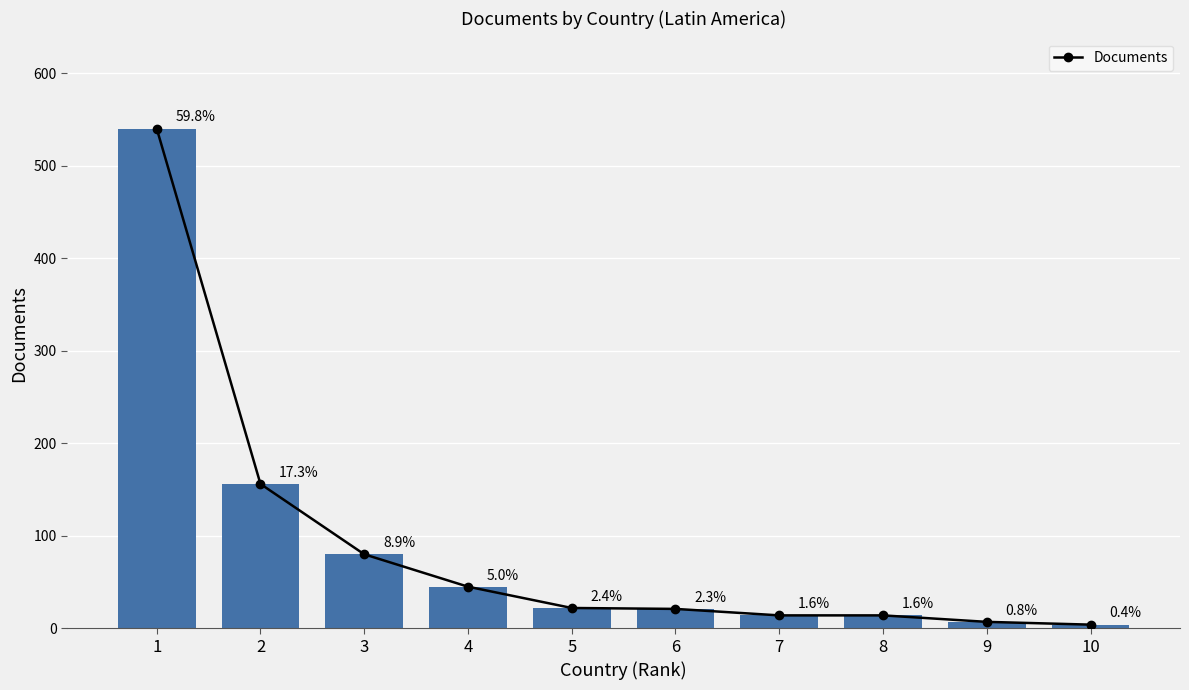

Rank the categories by value from lowest to highest.

10, 9, 7, 8, 6, 5, 4, 3, 2, 1